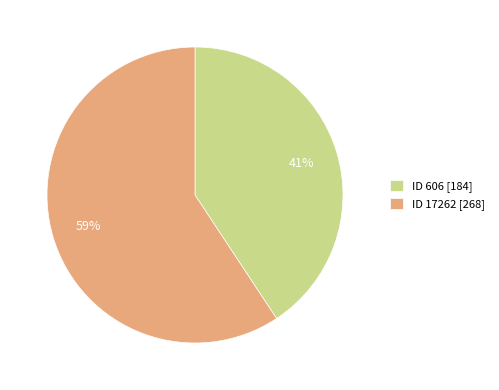

To the nearest percent, what is the combined percentage of ID 17262 [268] and ID 606 [184]?

100%